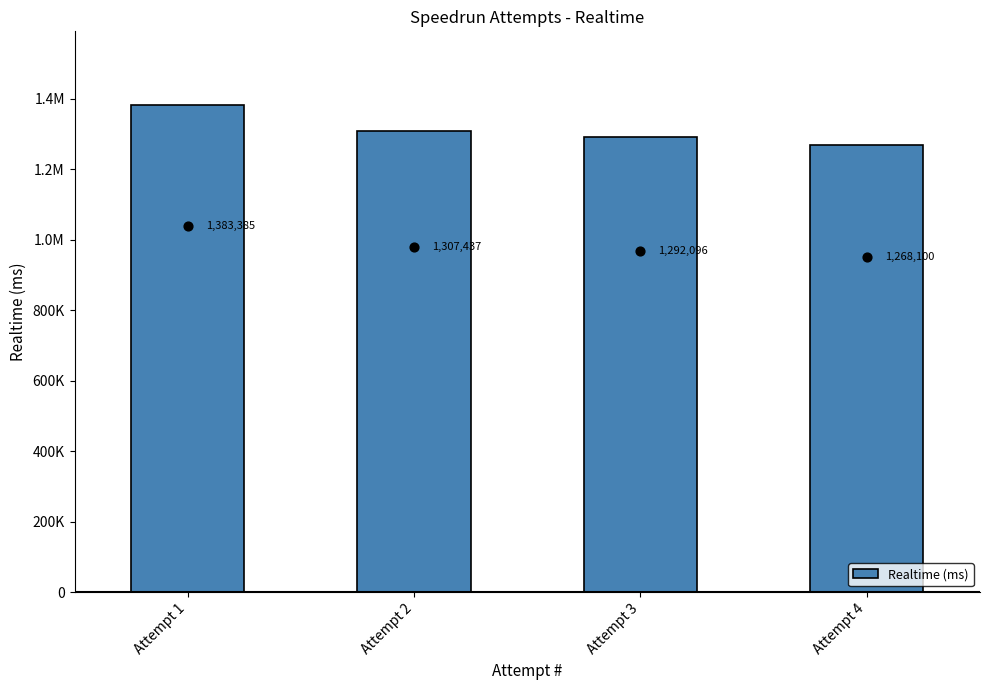

What is the ratio of the value at Attempt 1 to the value at Attempt 4?

1.1